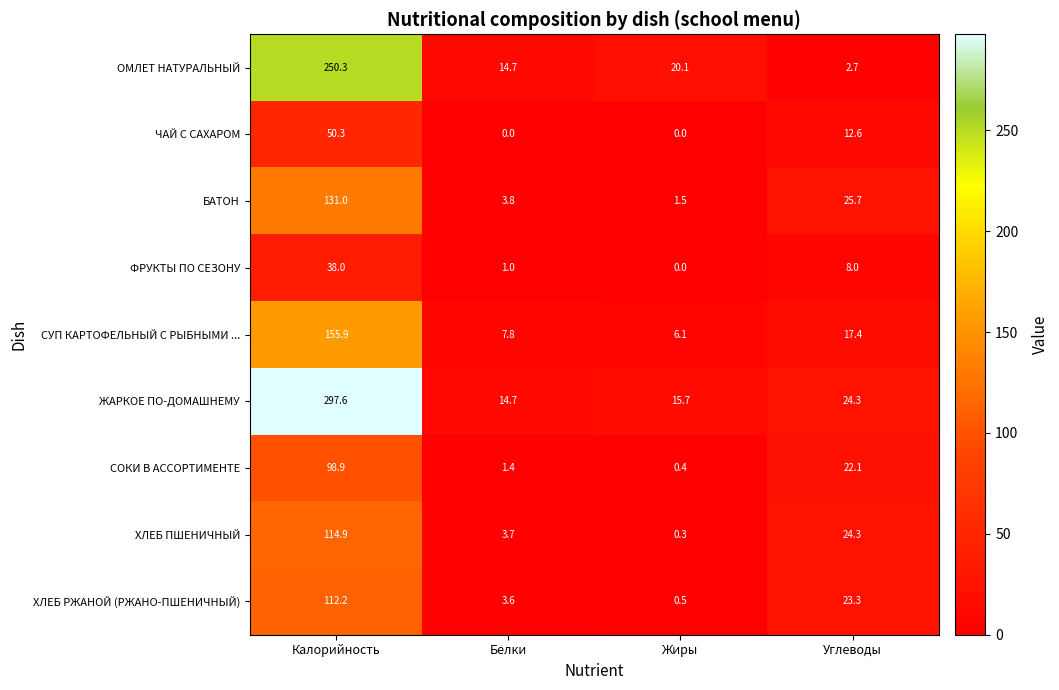

The value of СОКИ В АССОРТИМЕНТЕ at Калорийность is 98.9. True or false?

True